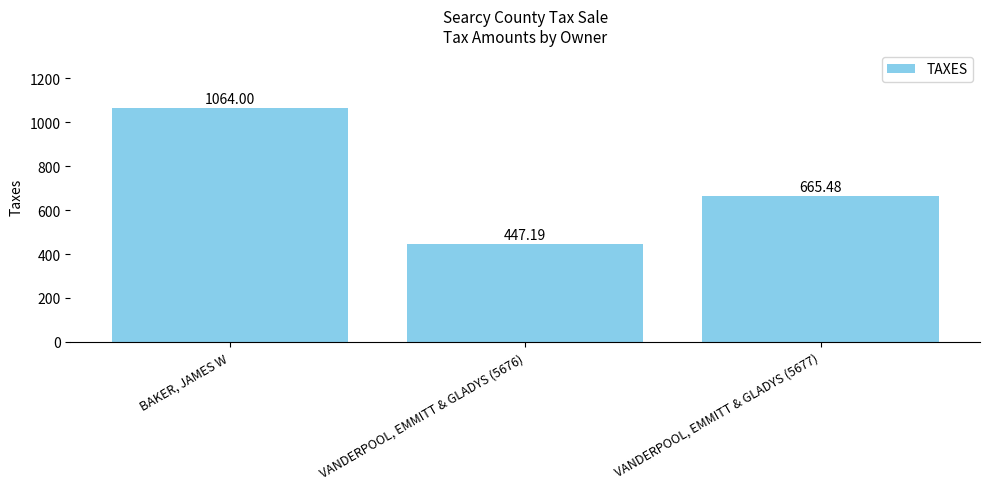

Where does the data first go above 665?

BAKER, JAMES W